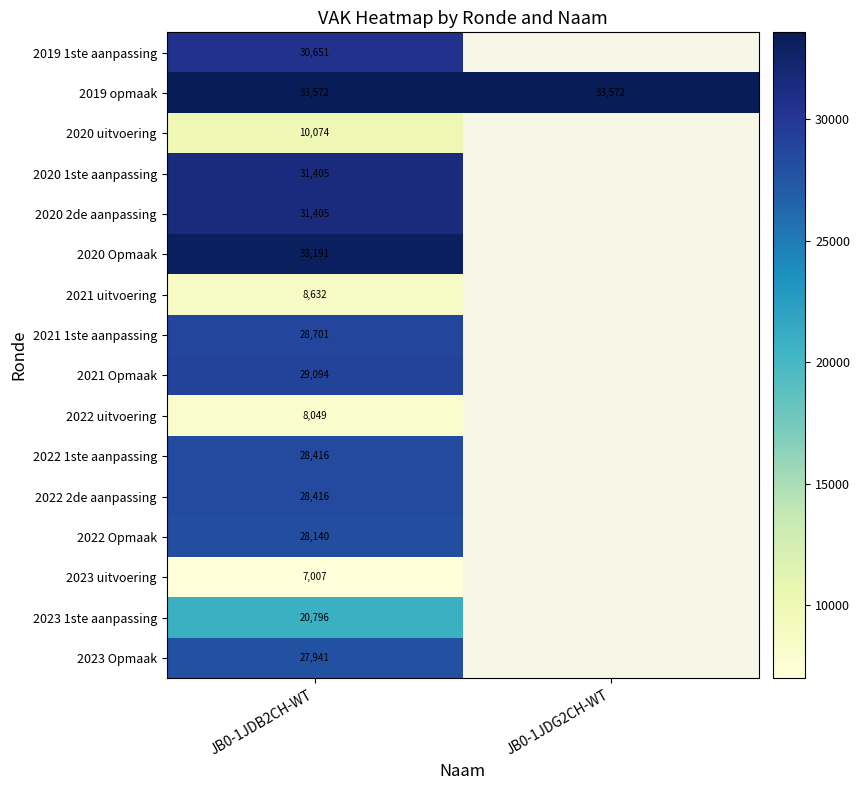

What is the minimum value shown in the chart?

7007.0